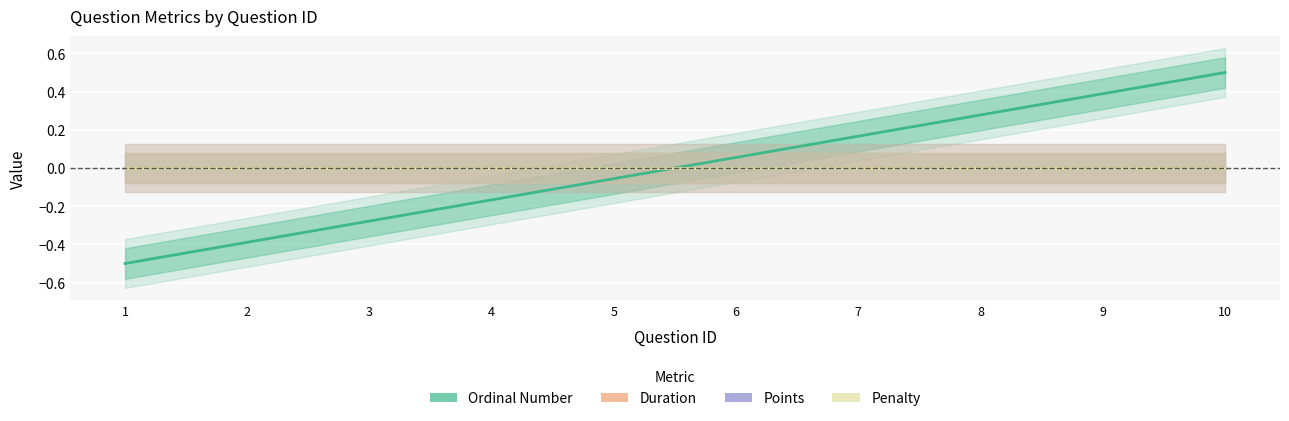

What are all the series names shown in the legend?

Ordinal Number, Duration, Points, Penalty